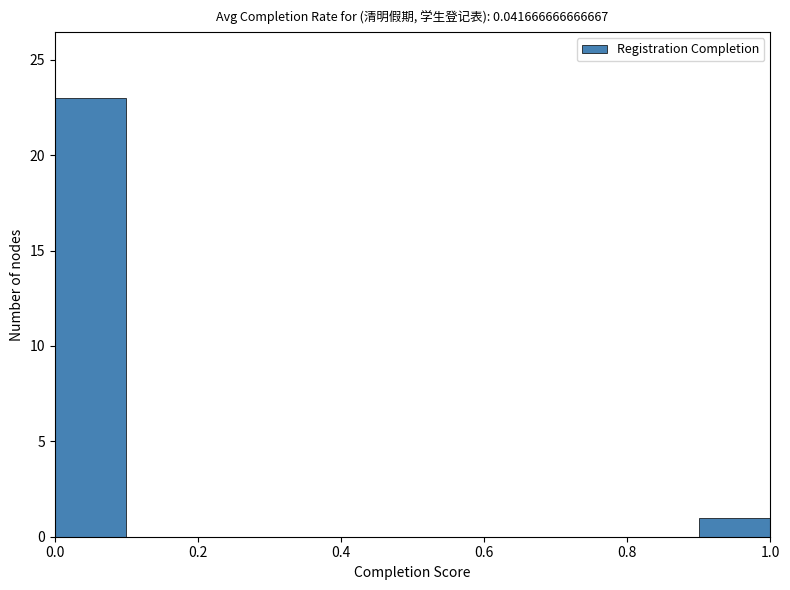

Reading left to right, list every bar in this chart as the range it spans on the x-axis followed by its height. The values are not printed on the chart, so give them approximately, as read against the axis.

0.0 to 0.1: 23
0.1 to 0.2: 0
0.2 to 0.3: 0
0.3 to 0.4: 0
0.4 to 0.5: 0
0.5 to 0.6: 0
0.6 to 0.7: 0
0.7 to 0.8: 0
0.8 to 0.9: 0
0.9 to 1.0: 1